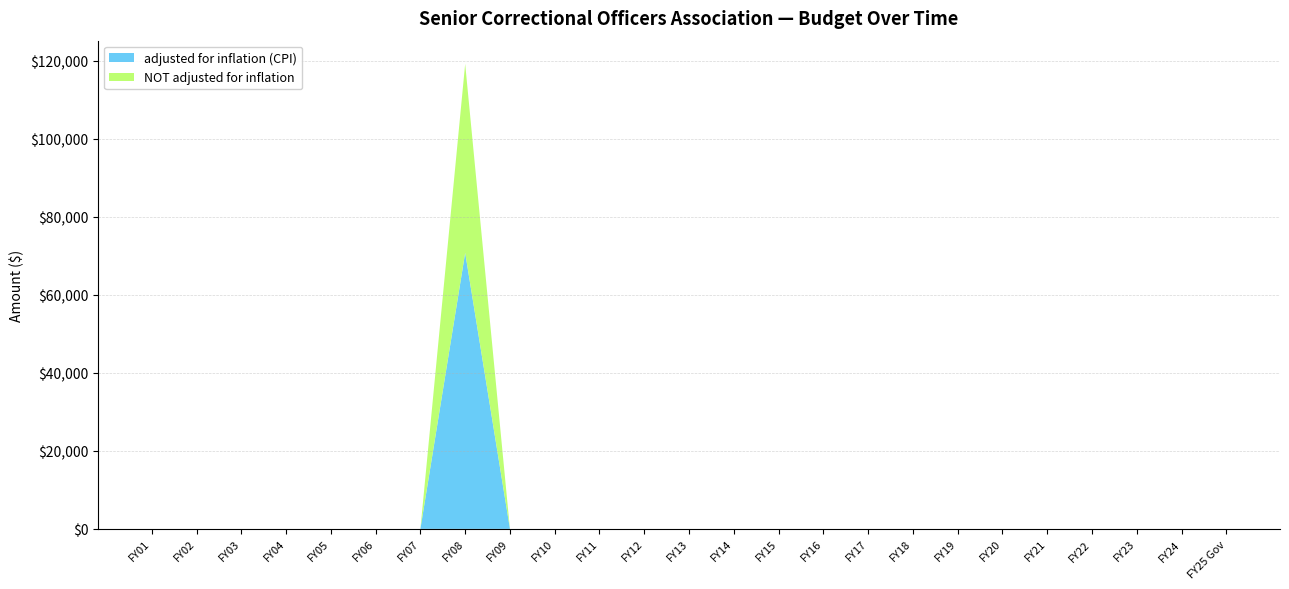

Reading right to left, list all the values displayed in this chart.

adjusted for inflation (CPI): 0	0	0	0	0	0	0	0	0	0	0	0	0	0	0	0	0	70780	0	0	0	0	0	0	0
NOT adjusted for inflation: 0	0	0	0	0	0	0	0	0	0	0	0	0	0	0	0	0	48426	0	0	0	0	0	0	0